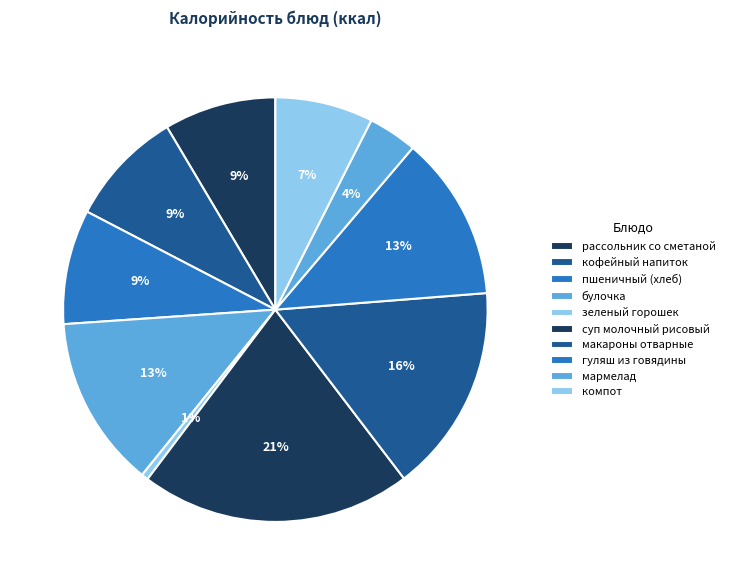

The компот slice represents 1% of the pie. True or false?

False